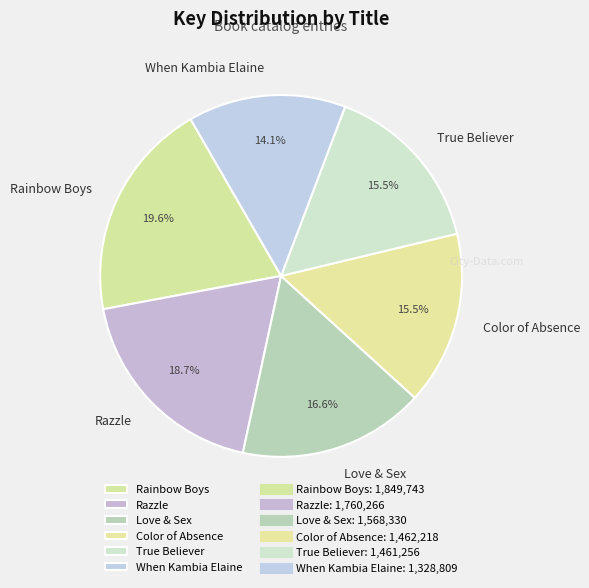

Approximately how many times larger is the value at When Kambia Elaine compared to Razzle?

0.8